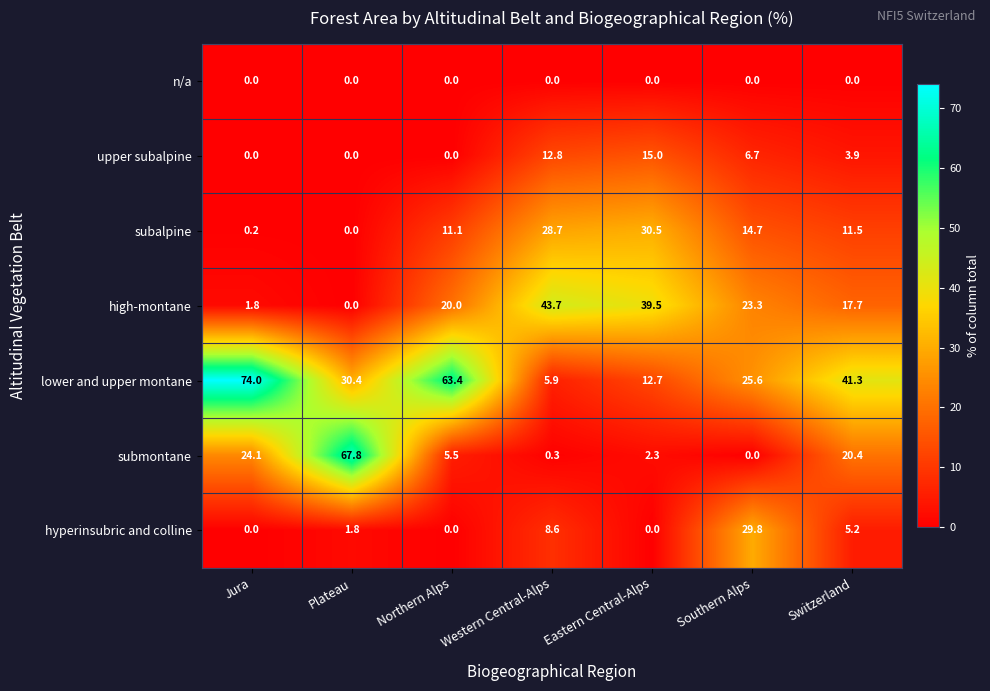

What is the total value across all series at Jura?

100.1